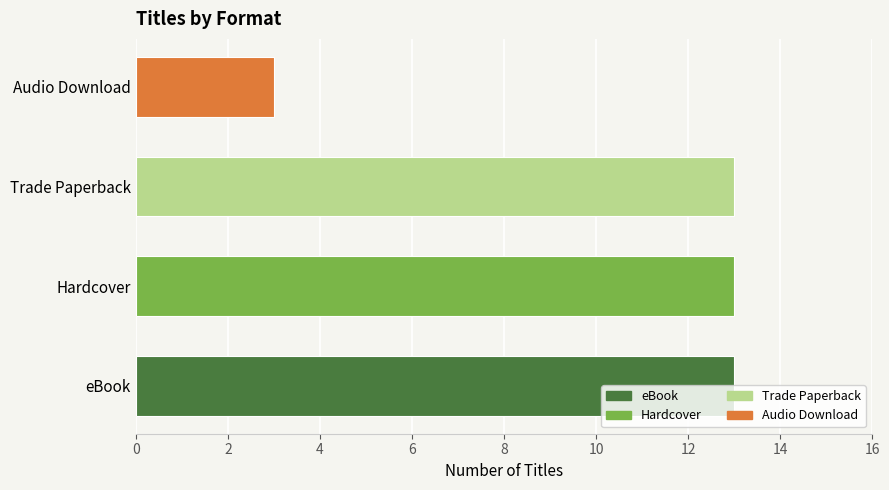

What is the ratio of the value at Hardcover to the value at eBook?

1.0